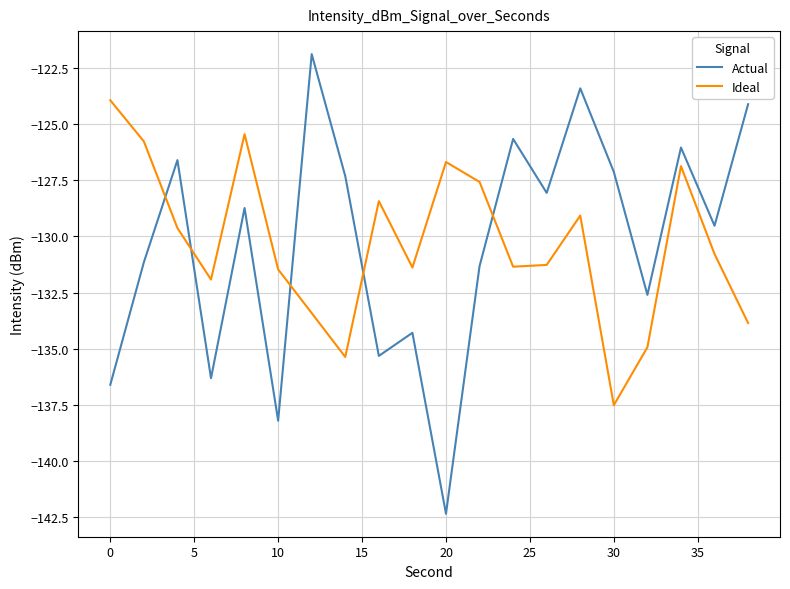

What is the maximum value for Ideal?

-123.9